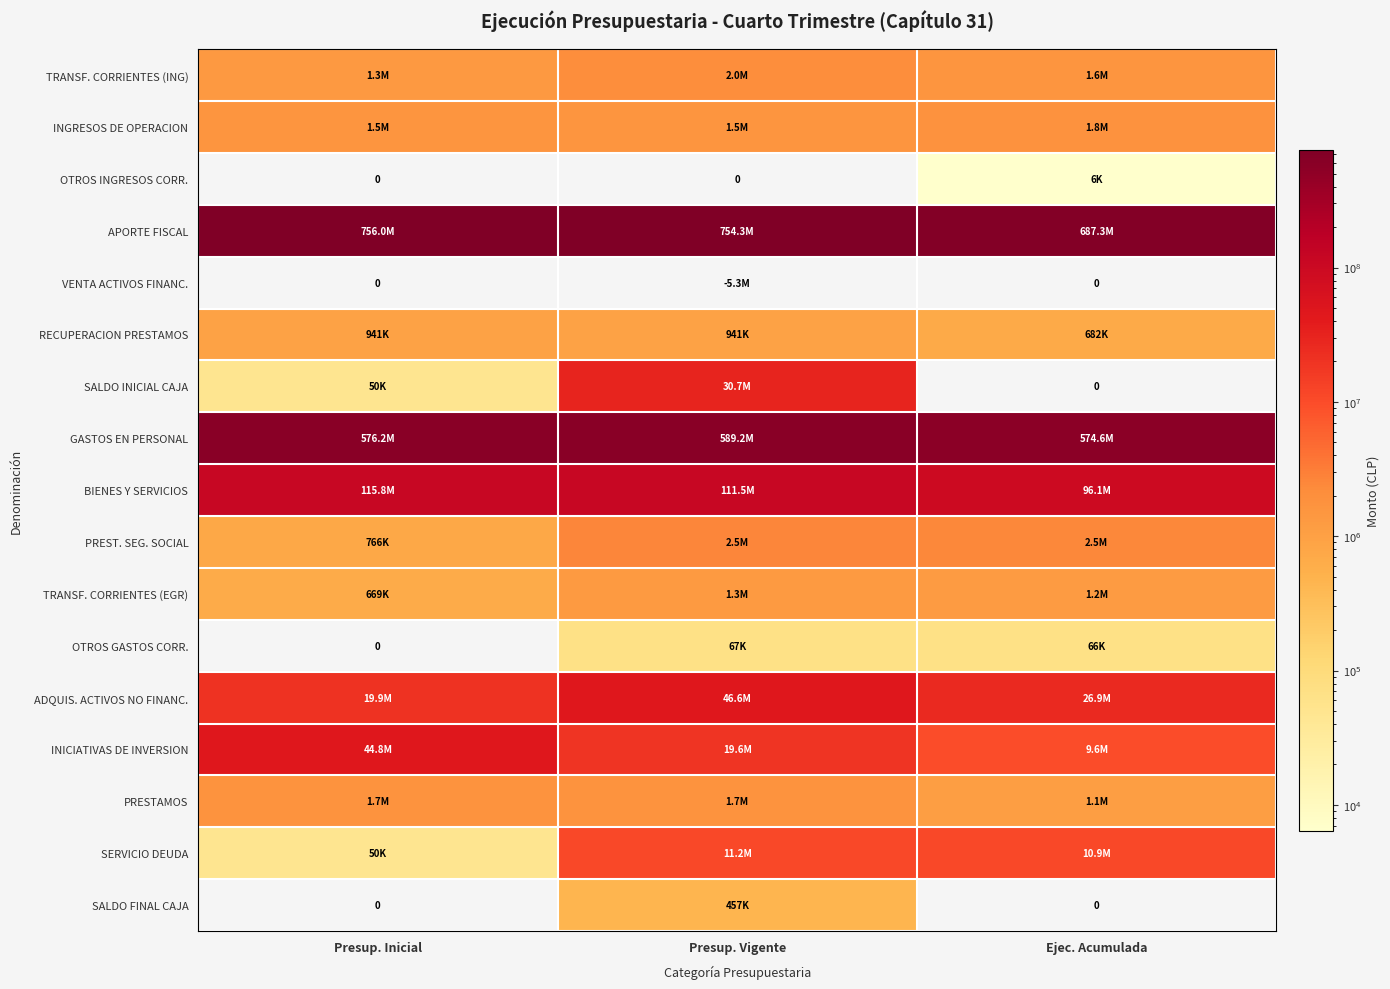

What is the total value across all series at Ejec. Acumulada?

1414300215